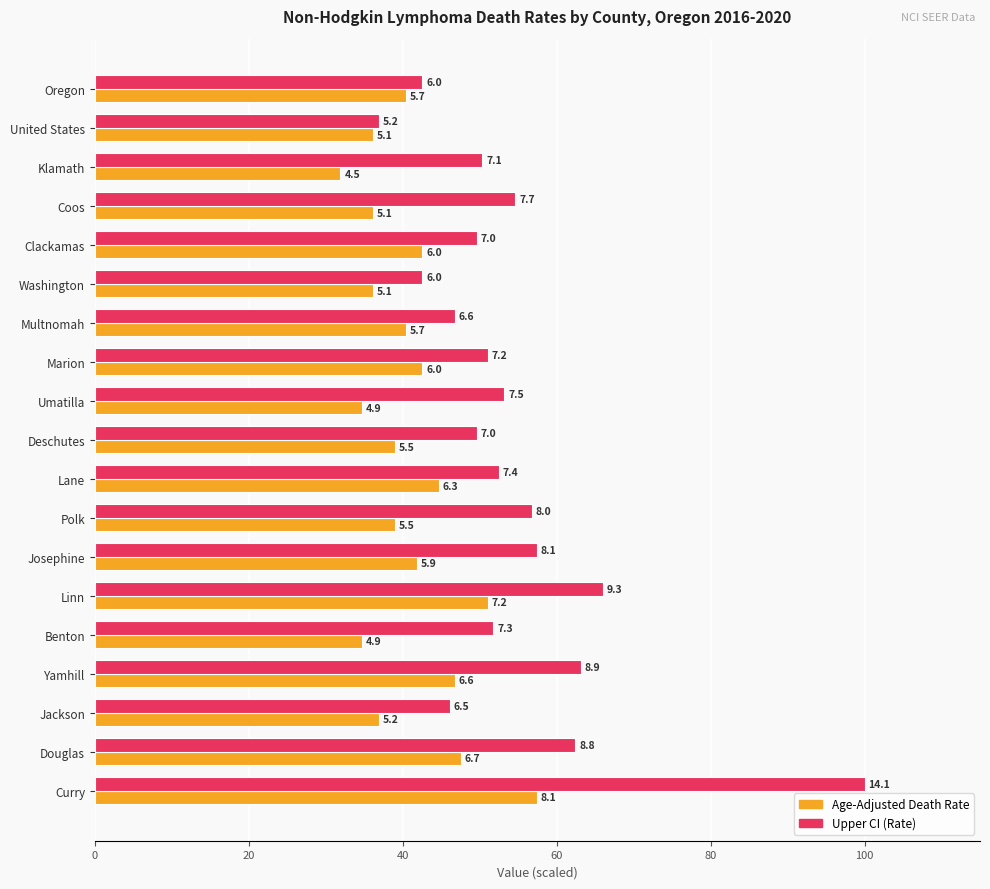

What is the minimum value for Age-Adjusted Death Rate?

31.9